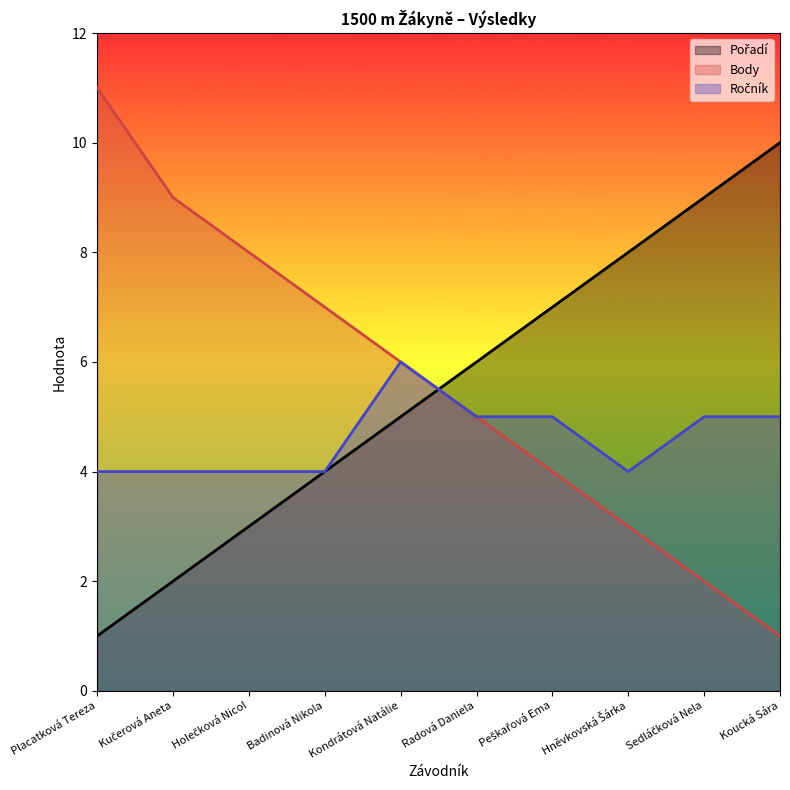

What is the difference between the Ročník values at Placatková Tereza and Sedláčková Nela?

1